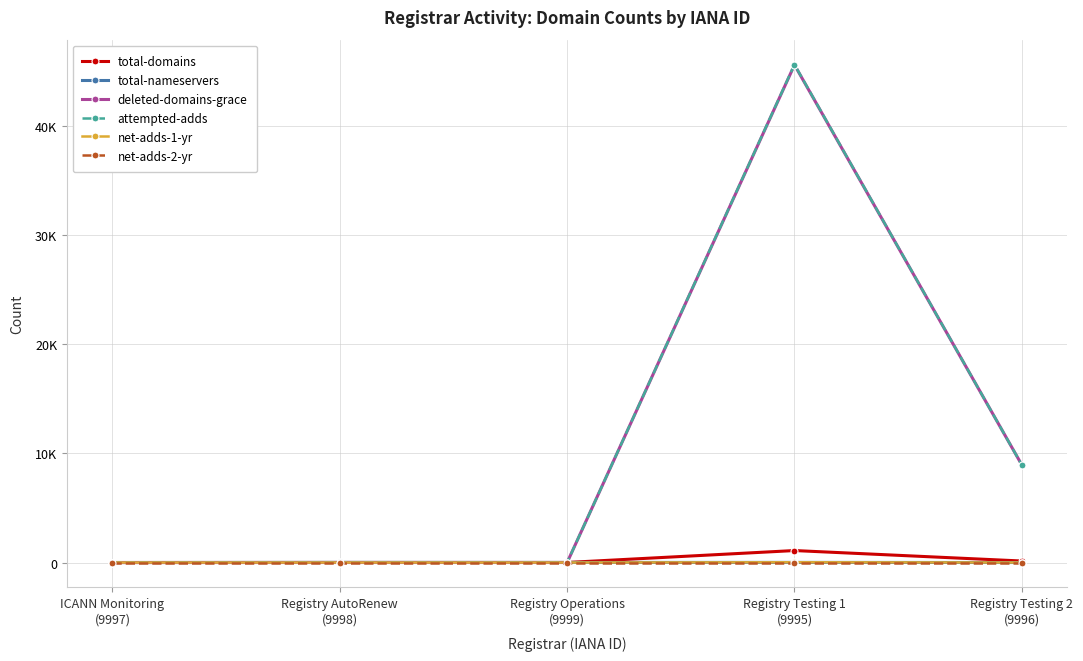

Reading right to left, transcribe all the data shown in this chart.

total-domains: Registry Testing 2
(9996)=138	Registry Testing 1
(9995)=1098	Registry Operations
(9999)=4	Registry AutoRenew
(9998)=5	ICANN Monitoring
(9997)=1
total-nameservers: Registry Testing 2
(9996)=0	Registry Testing 1
(9995)=11	Registry Operations
(9999)=6	Registry AutoRenew
(9998)=11	ICANN Monitoring
(9997)=0
deleted-domains-grace: Registry Testing 2
(9996)=8949	Registry Testing 1
(9995)=45639	Registry Operations
(9999)=0	Registry AutoRenew
(9998)=0	ICANN Monitoring
(9997)=0
attempted-adds: Registry Testing 2
(9996)=8949	Registry Testing 1
(9995)=45669	Registry Operations
(9999)=0	Registry AutoRenew
(9998)=0	ICANN Monitoring
(9997)=0
net-adds-1-yr: Registry Testing 2
(9996)=0	Registry Testing 1
(9995)=23	Registry Operations
(9999)=0	Registry AutoRenew
(9998)=0	ICANN Monitoring
(9997)=0
net-adds-2-yr: Registry Testing 2
(9996)=0	Registry Testing 1
(9995)=0	Registry Operations
(9999)=0	Registry AutoRenew
(9998)=0	ICANN Monitoring
(9997)=0